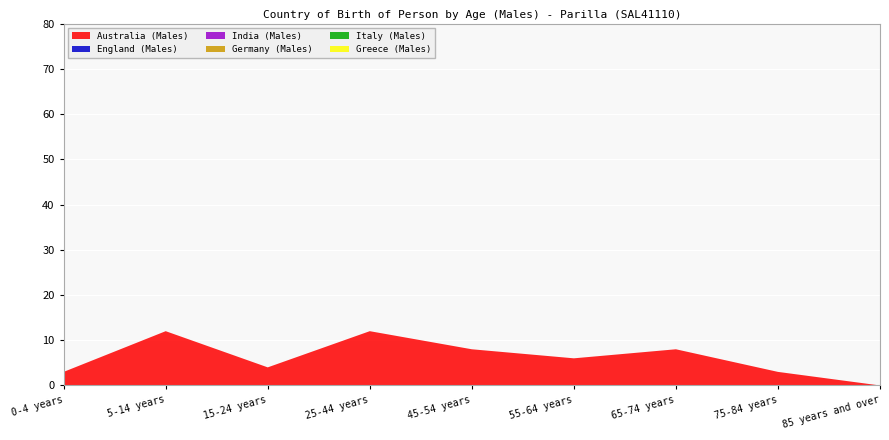

Reading left to right, extract all data points from this chart.

Australia (Males): 3	12	4	12	8	6	8	3	0
England (Males): 0	0	0	0	0	0	0	0	0
India (Males): 0	0	0	0	0	0	0	0	0
Germany (Males): 0	0	0	0	0	0	0	0	0
Italy (Males): 0	0	0	0	0	0	0	0	0
Greece (Males): 0	0	0	0	0	0	0	0	0